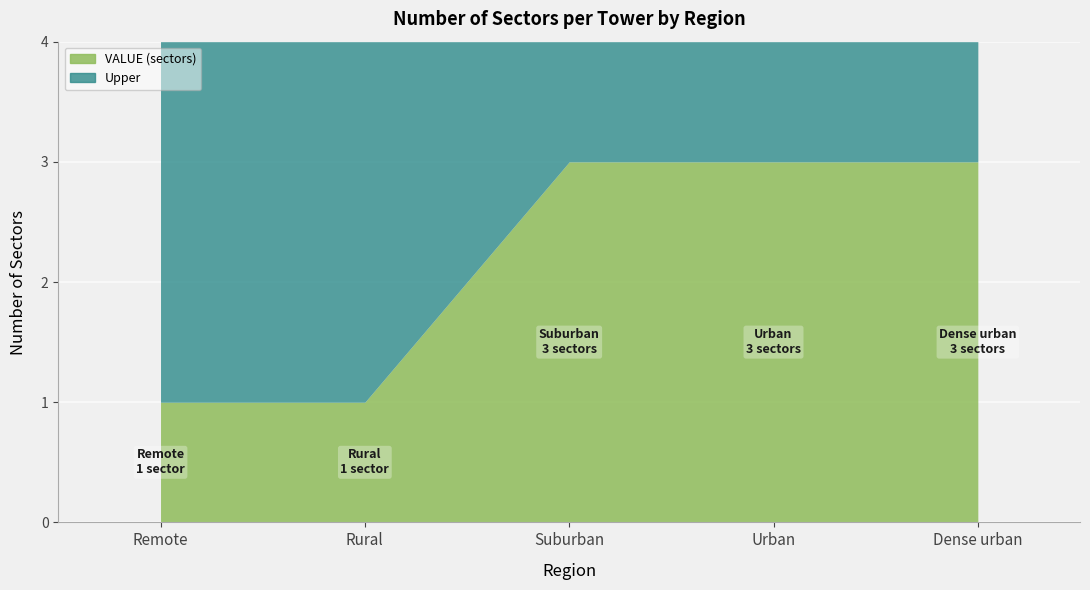

Which label corresponds to the largest value in the chart?

Suburban